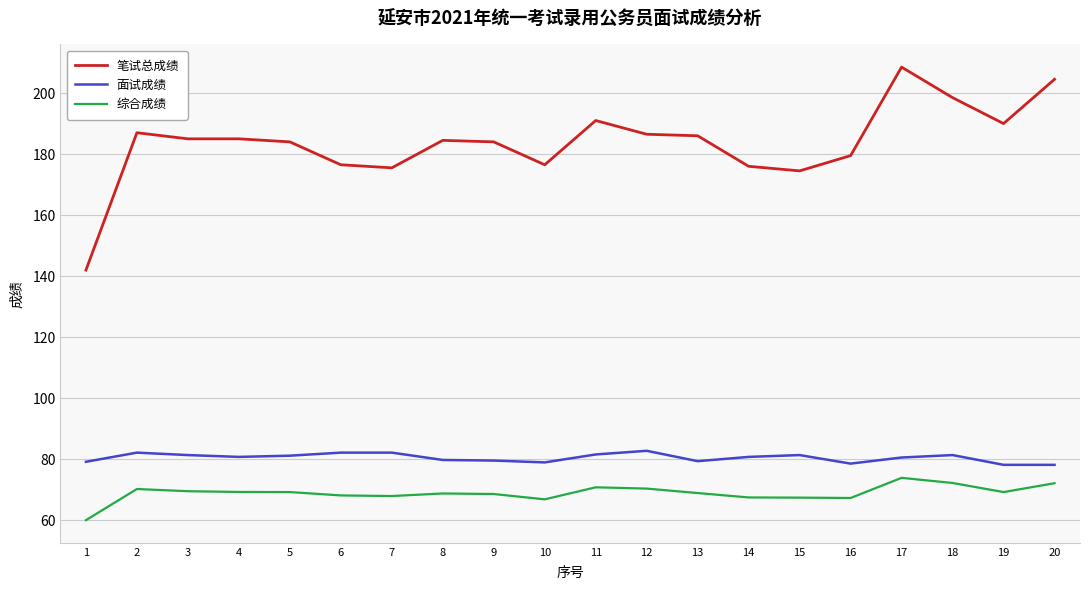

What is the sum of the 笔试总成绩 values at 4 and 11?

376.0